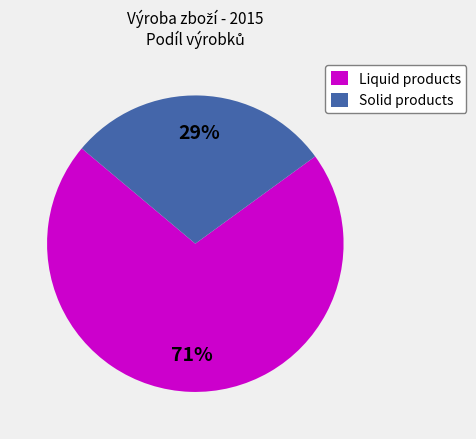

To the nearest percent, what is the average slice percentage?

50%